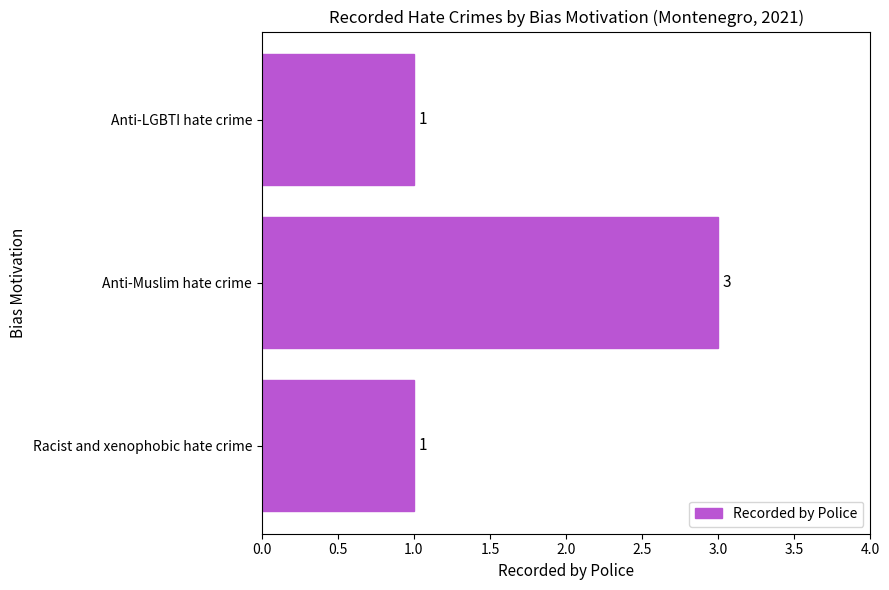

Reading bottom to top, what are all the values shown in this chart?

Racist and xenophobic hate crime=1	Anti-Muslim hate crime=3	Anti-LGBTI hate crime=1